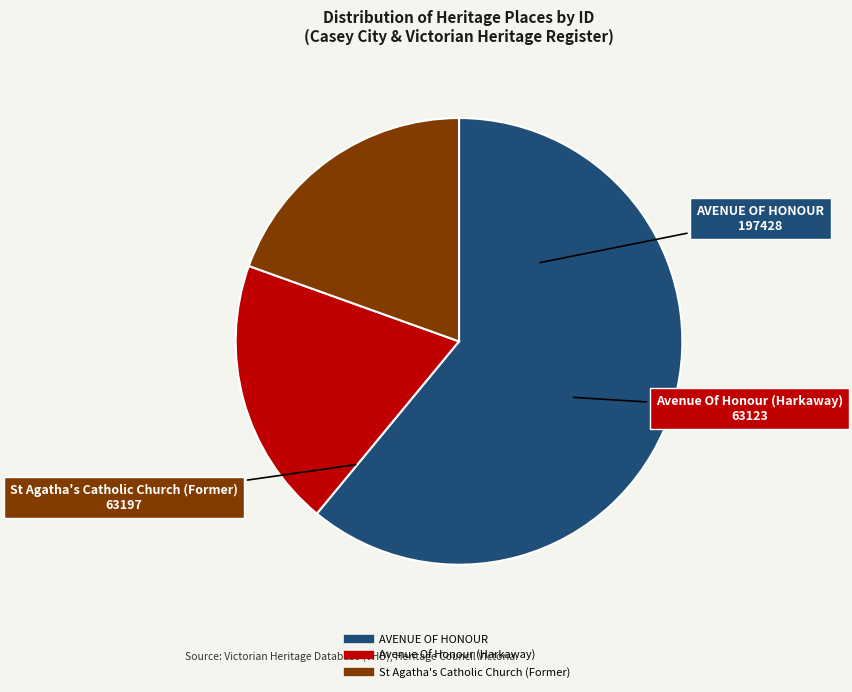

Is the sum of Avenue Of Honour (Harkaway) and AVENUE OF HONOUR greater than half?

Yes